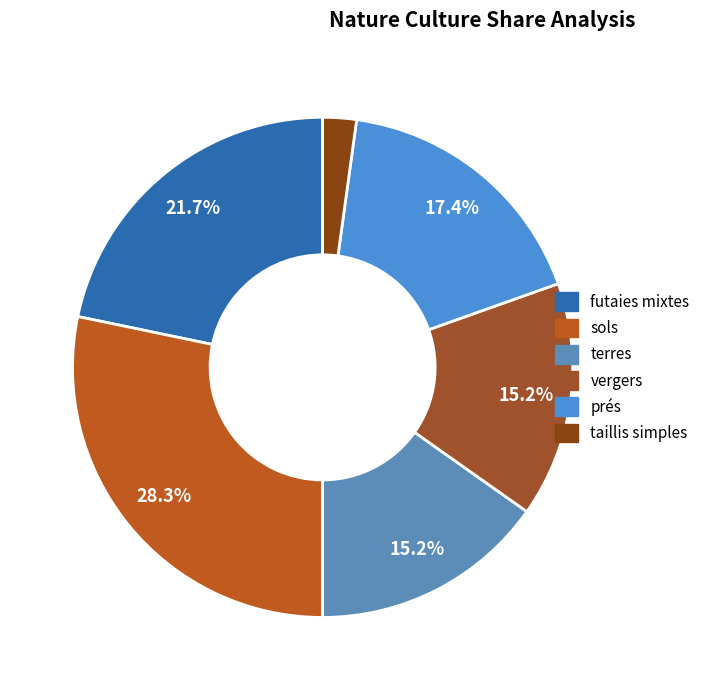

Which slice is the smallest?

taillis simples